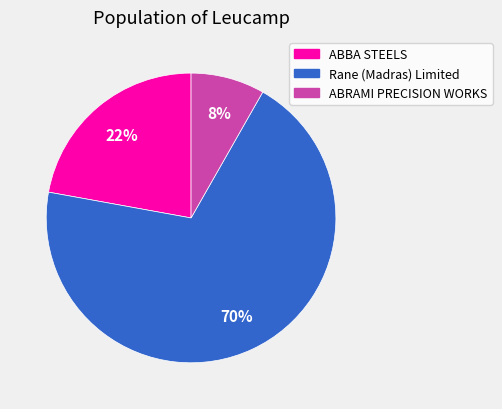

Is there any slice that represents more than half of the pie?

Yes